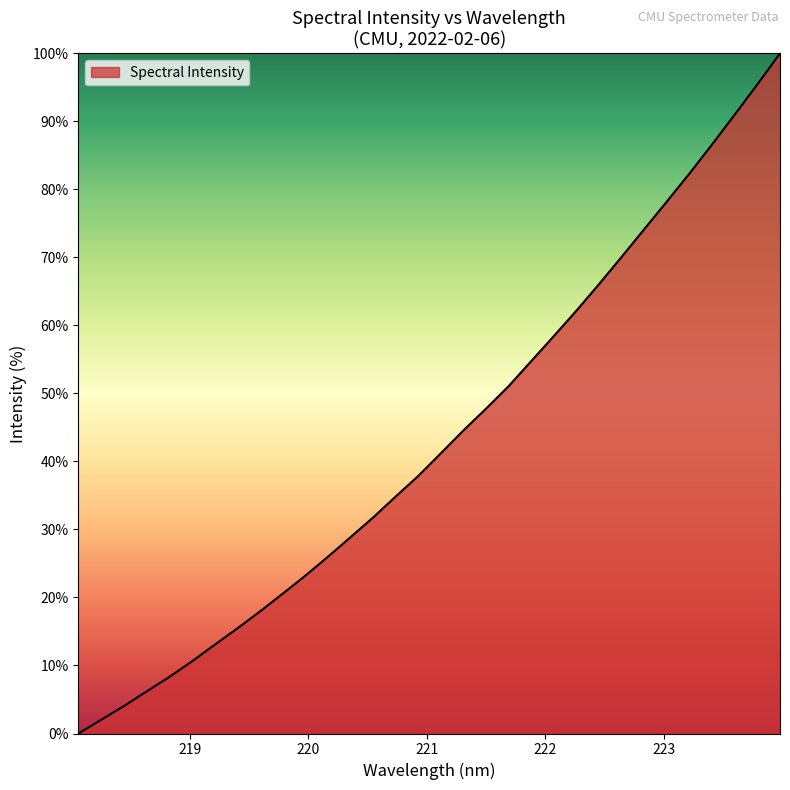

What is the maximum value shown in the chart?

100.0